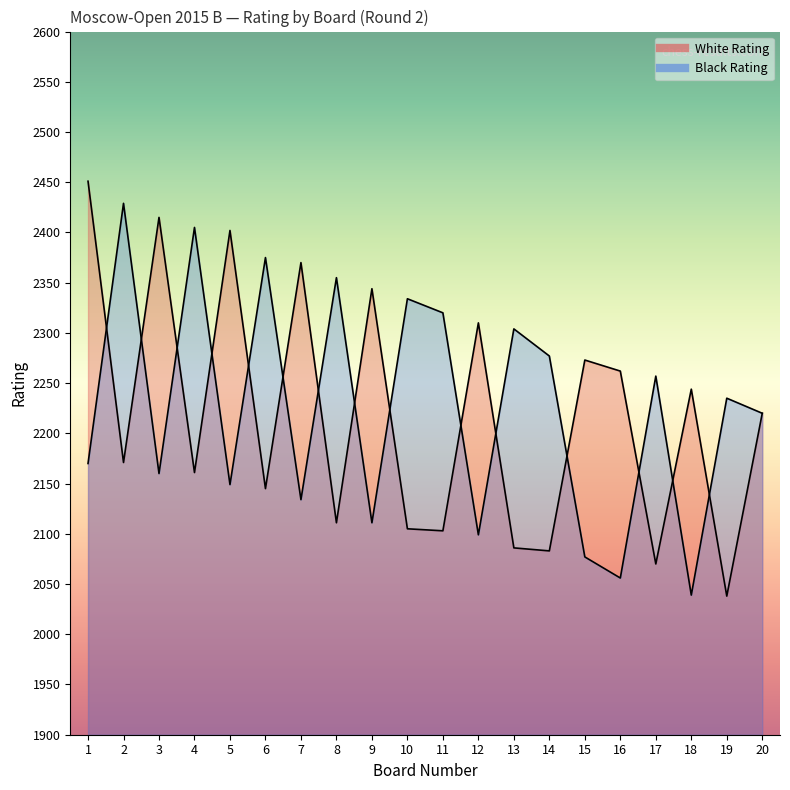

At which label does Black Rating reach its peak?

2